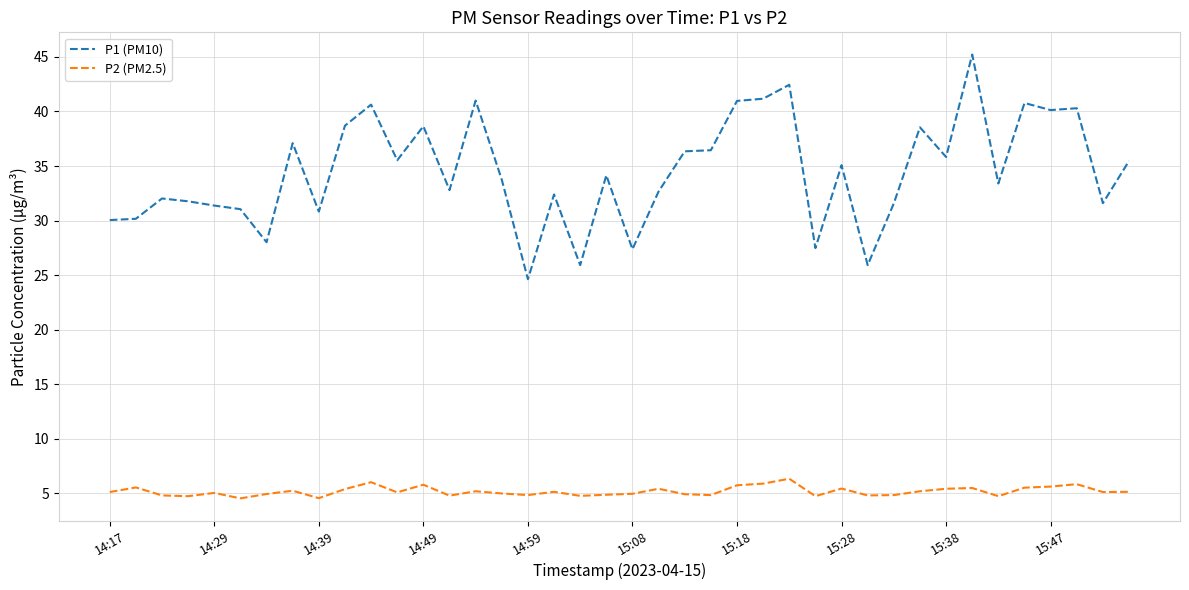

True or false: P1 (PM10) and P2 (PM2.5) cross at least once.

False